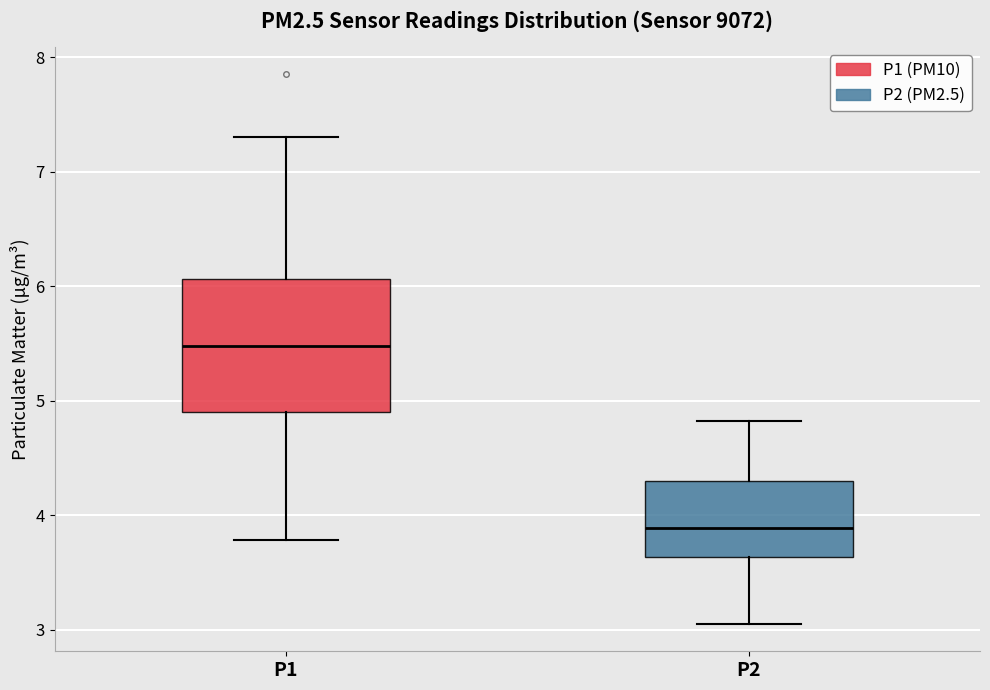

Which box's median line is the lowest?

P2